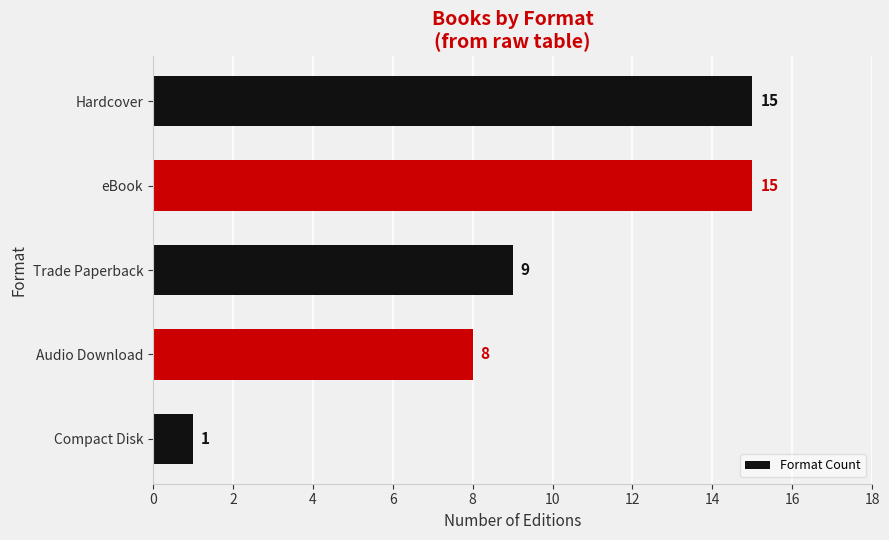

What position from the bottom is Trade Paperback?

3